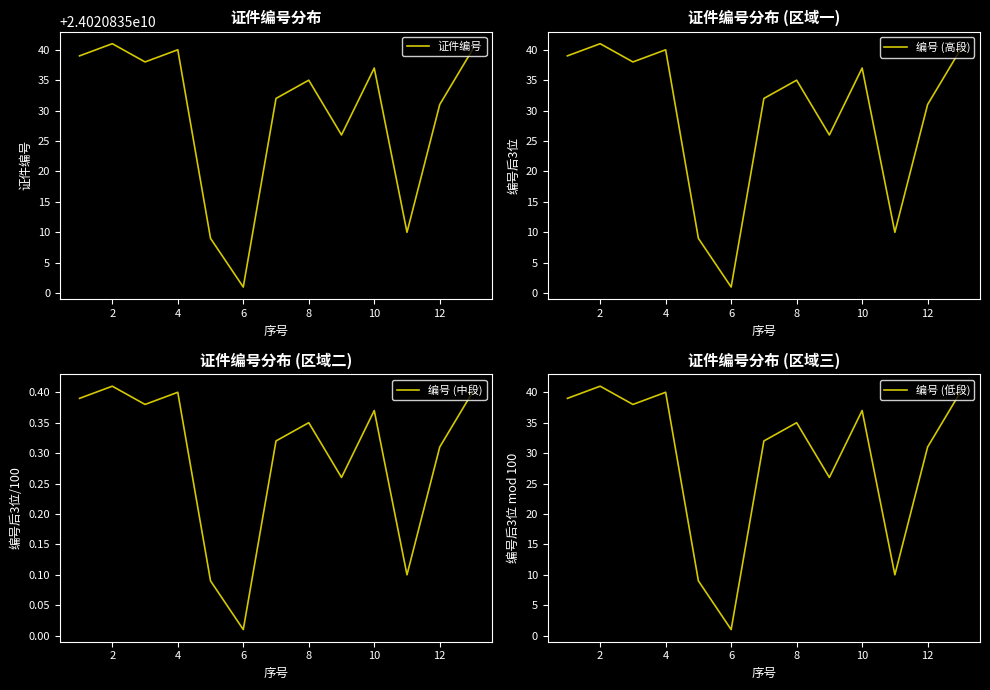

The 编号 (高段) series shows 1 at 6. True or false?

True